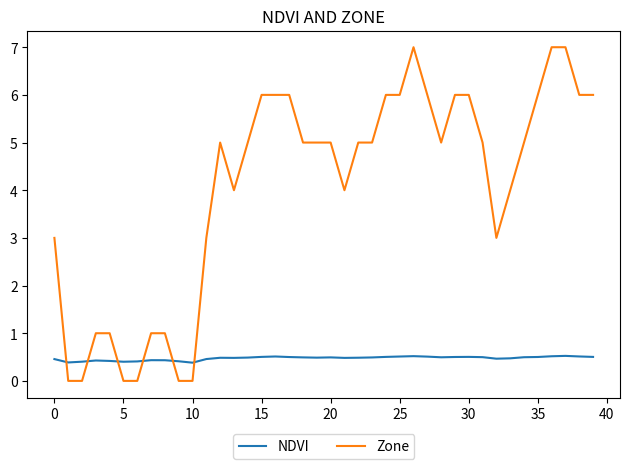

List the series in order of their peak value, lowest first.

NDVI, Zone